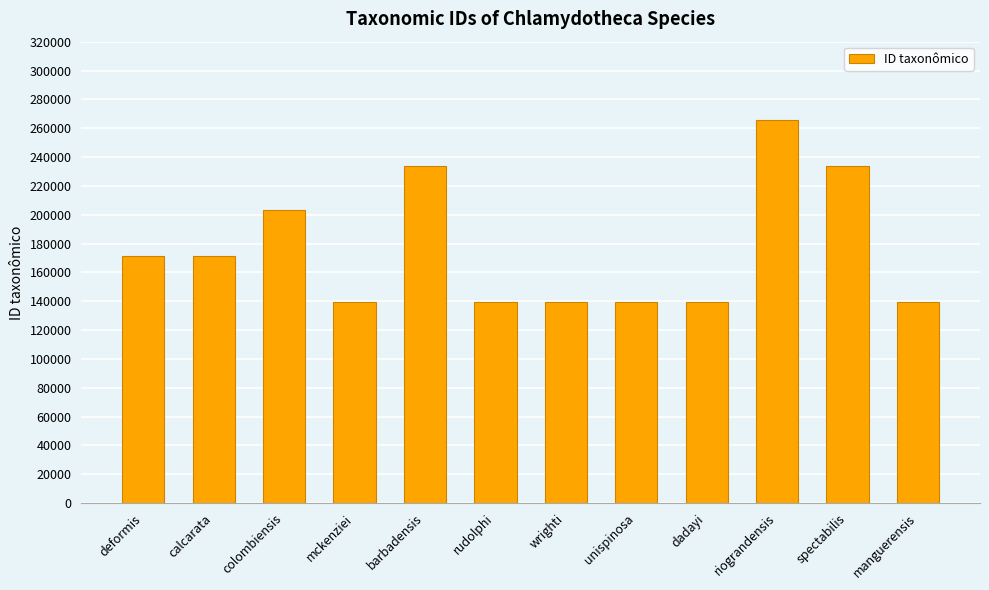

What is the maximum value shown in the chart?

265409